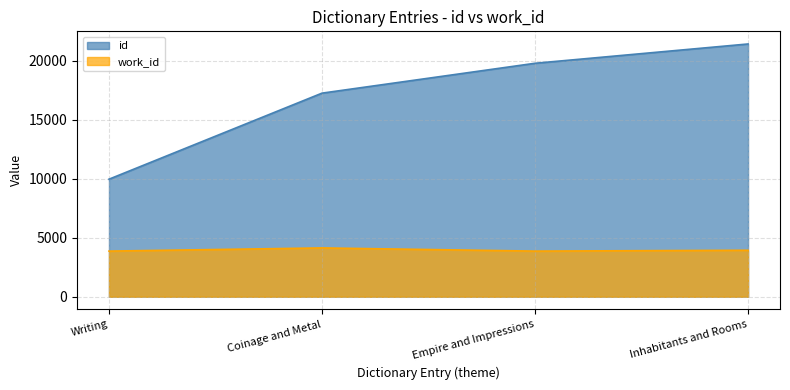

What is the label of the 2nd point from the left?

Coinage and Metal